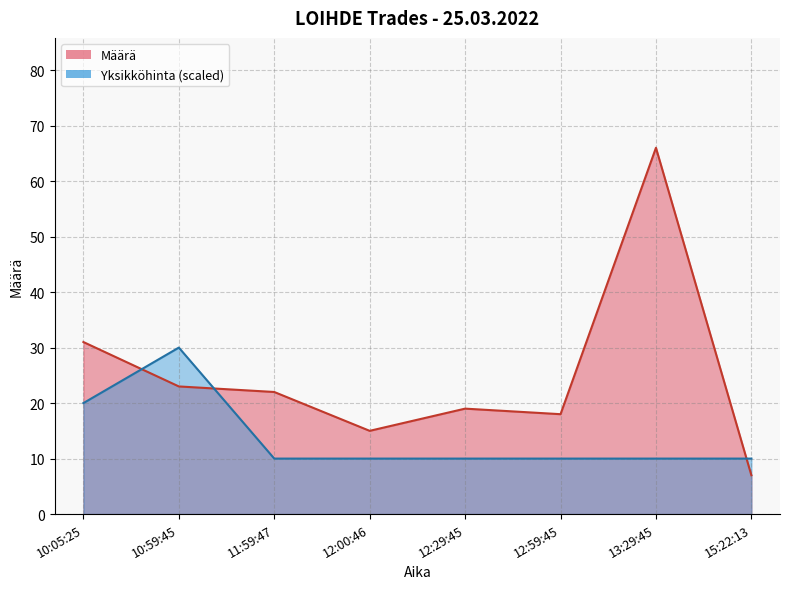

How many data points does each series have?

8